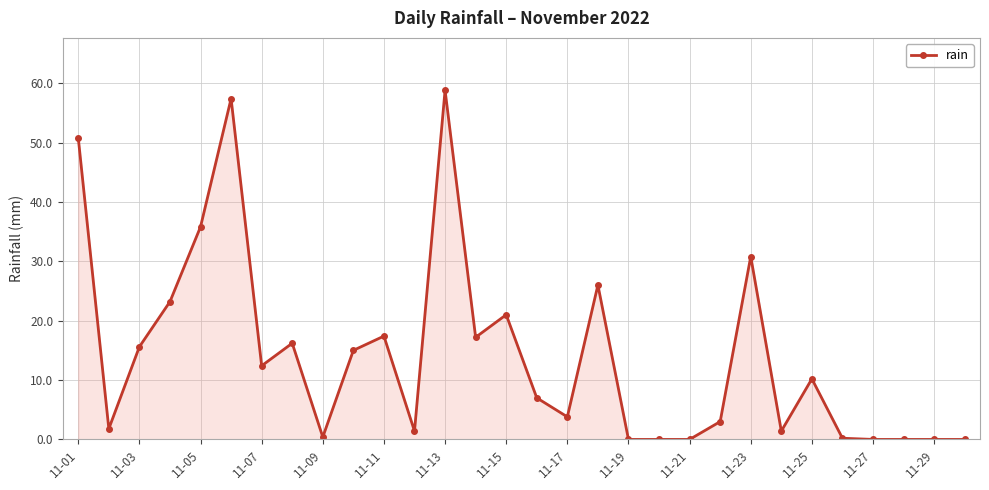

What is the greatest value displayed?

58.8